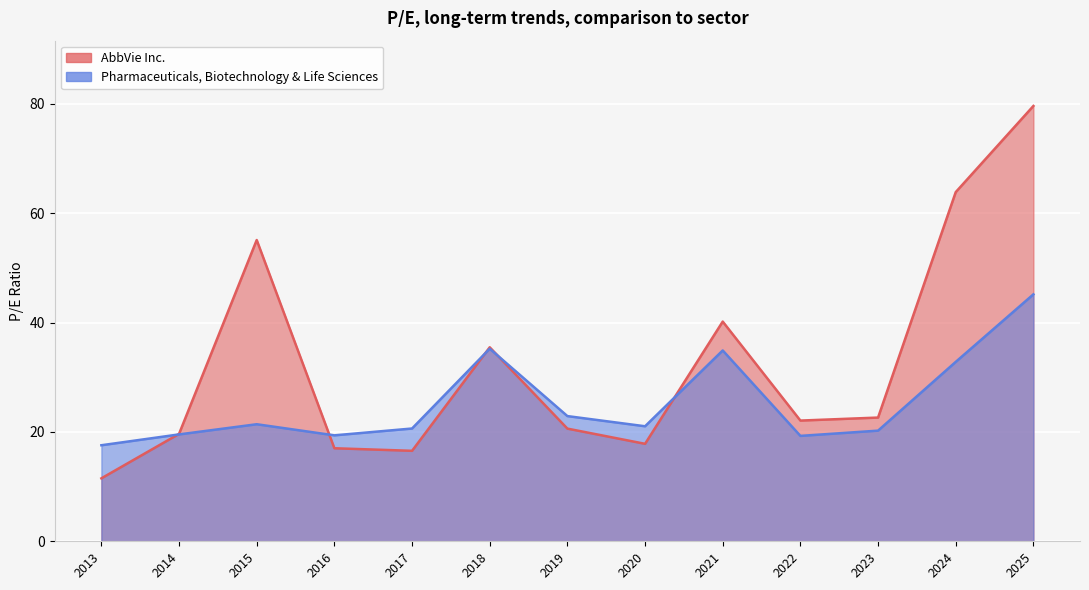

Does the chart display data point markers on the line(s)?

No